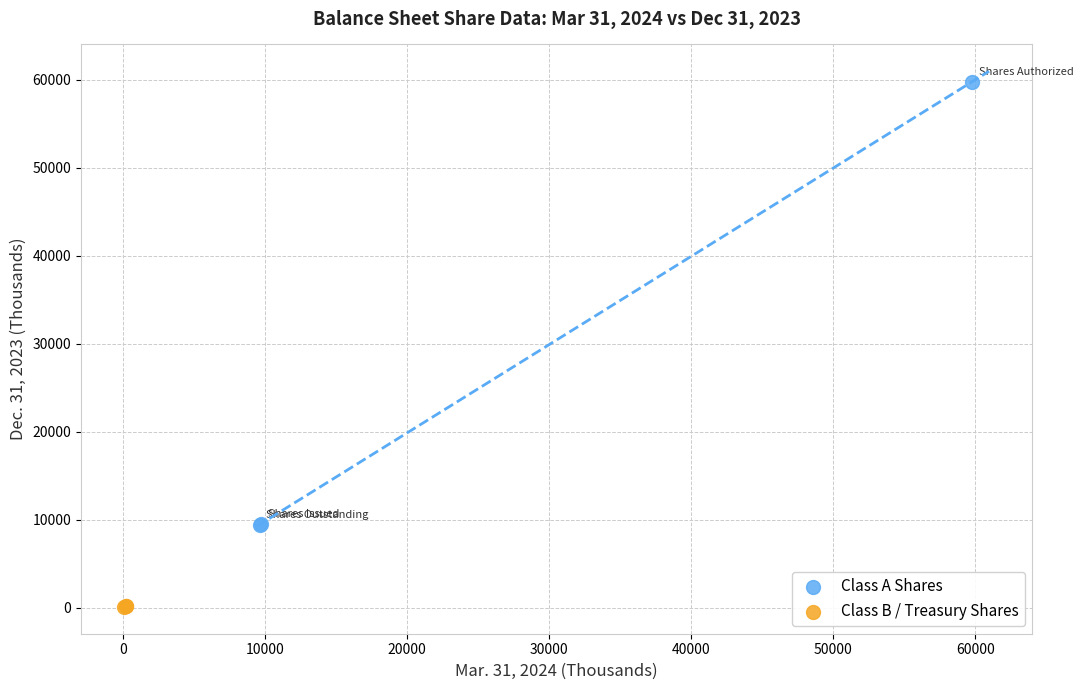

Which series has the largest Y range (max minus min)?

Class A Shares